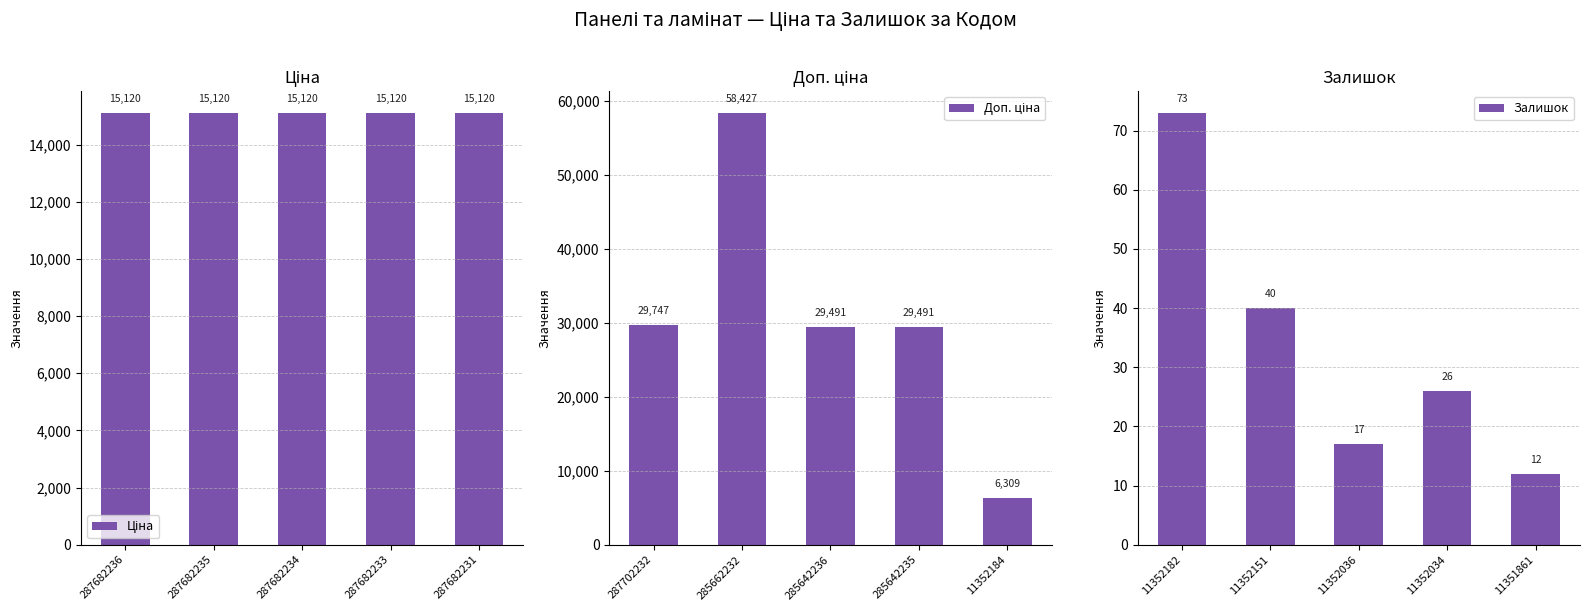

What is the sum of the Залишок values at 11352151 and 11352034?

66